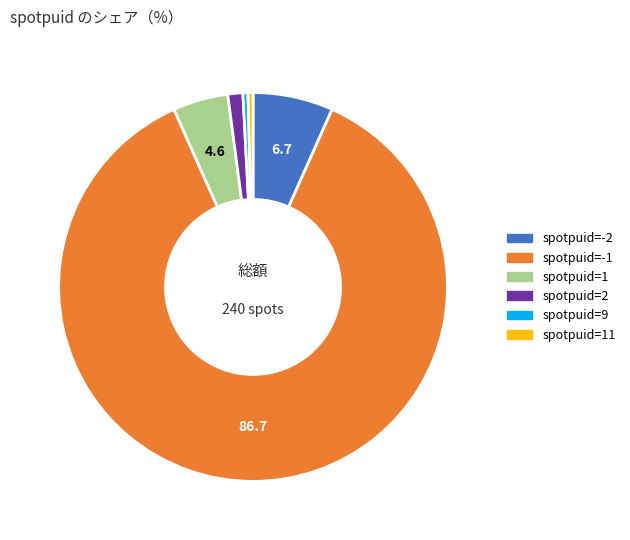

Combined, do spotpuid=-2 and spotpuid=11 account for over 50%?

No